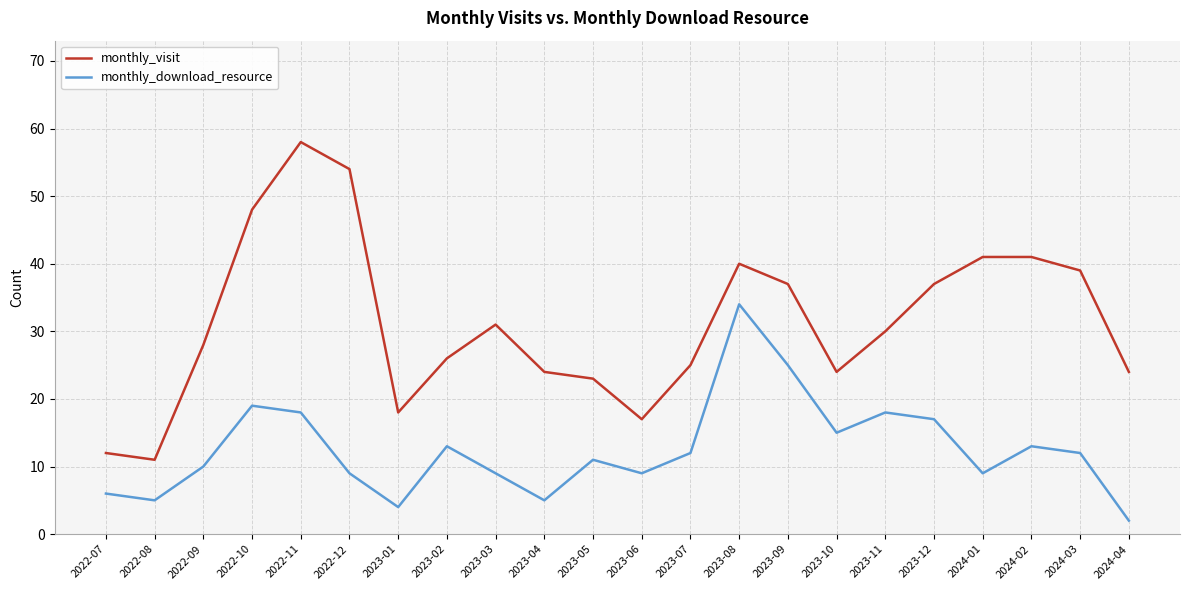

What position from the right is 2022-10?

19